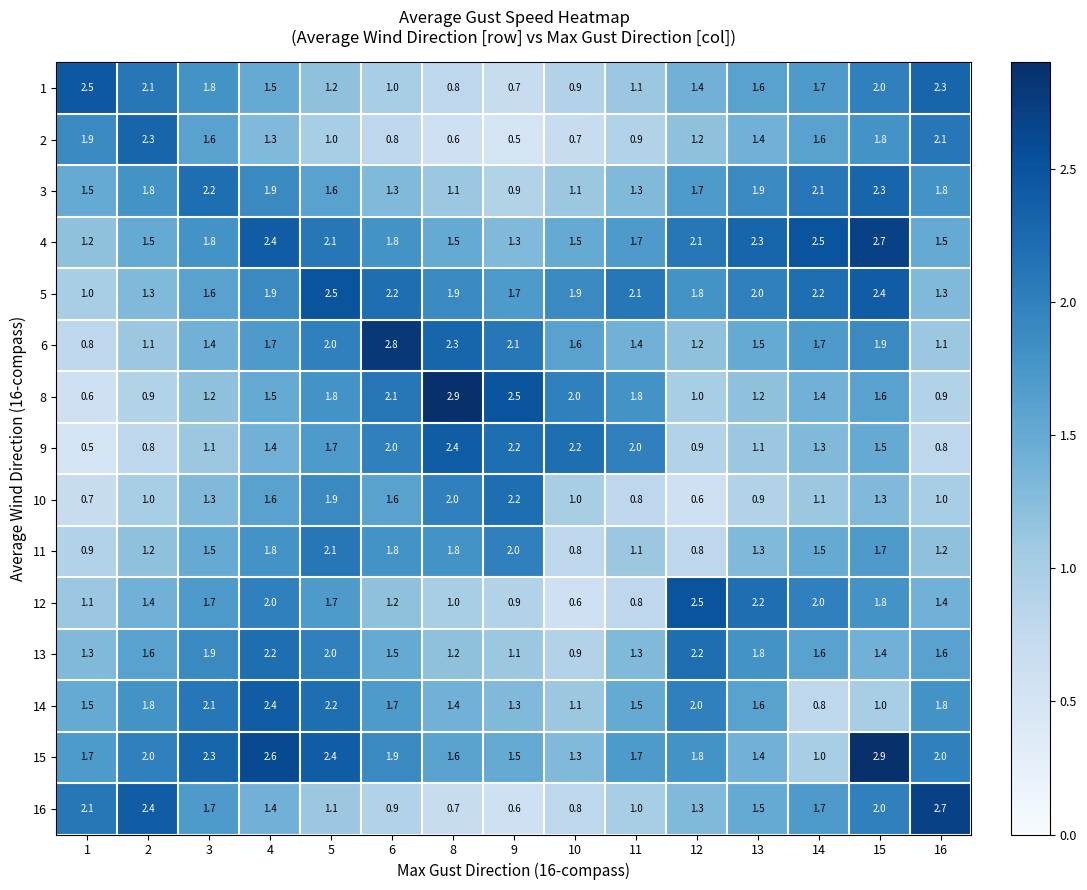

At how many categories does at least one series exceed 2?

15